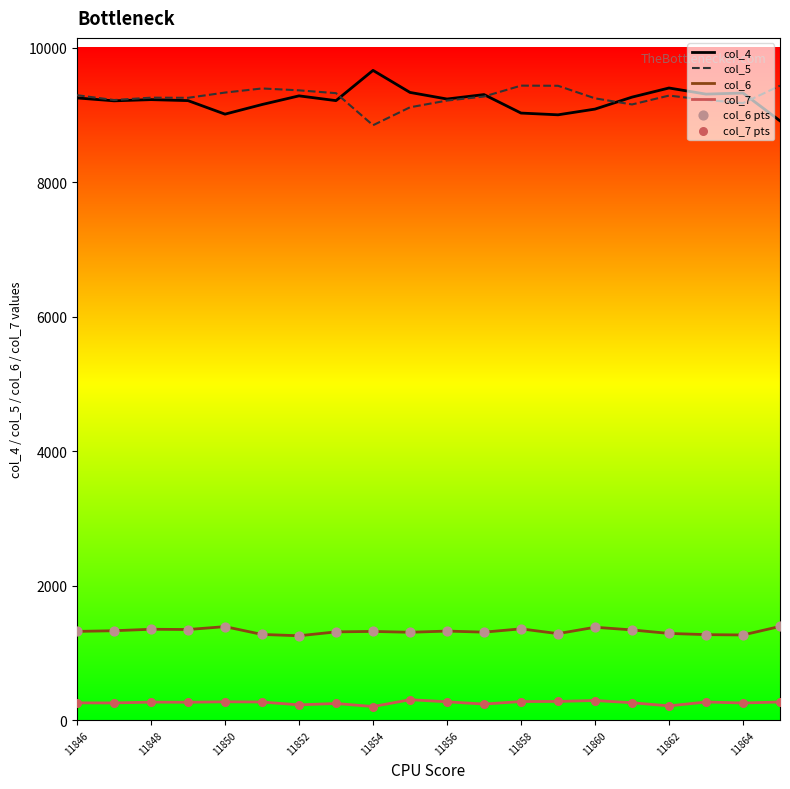

What is the lowest value of the col_5 series?

8851